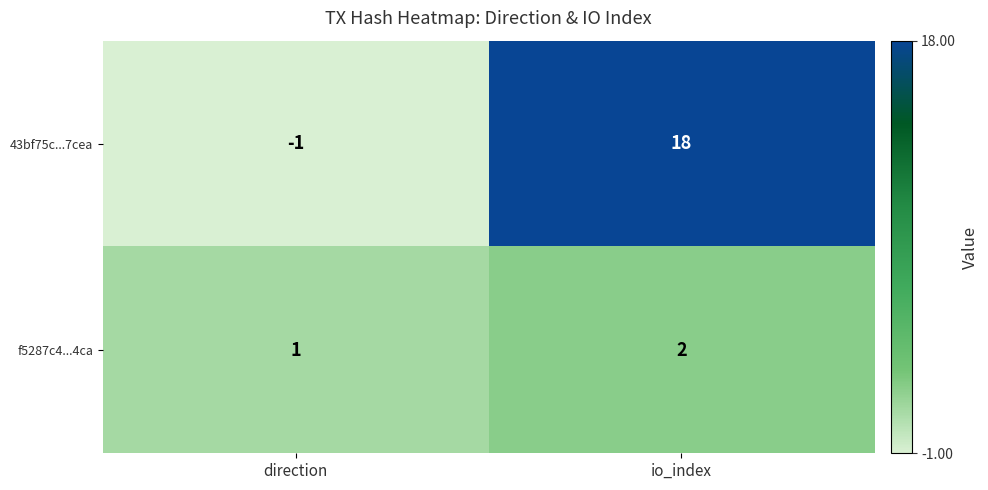

Which series has the largest range (max minus min)?

43bf75c...7cea